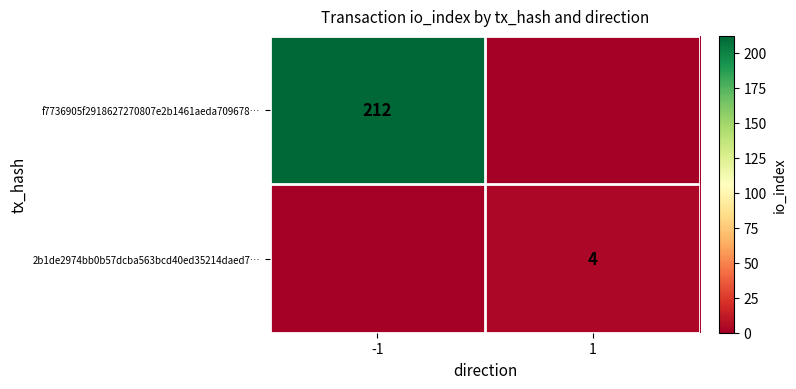

What is the total value across all series at -1?

212